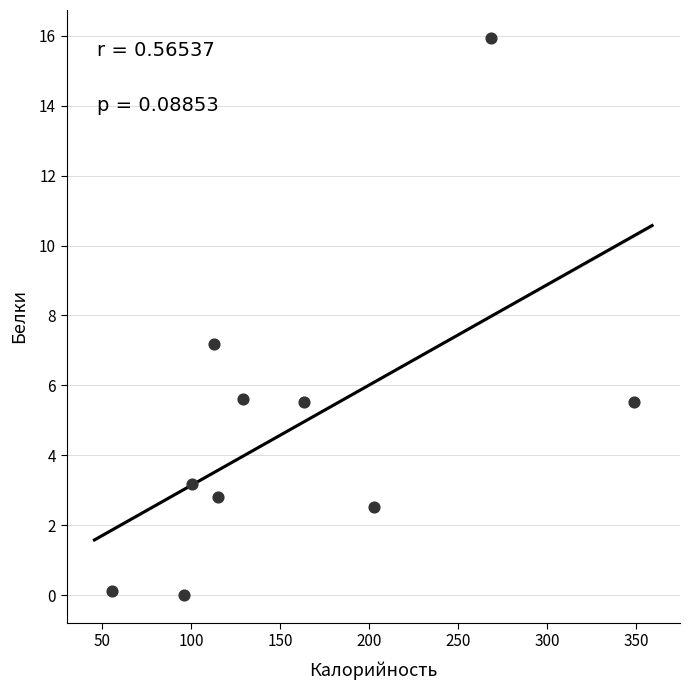

What is the range of X values (max minus min)?

293.2